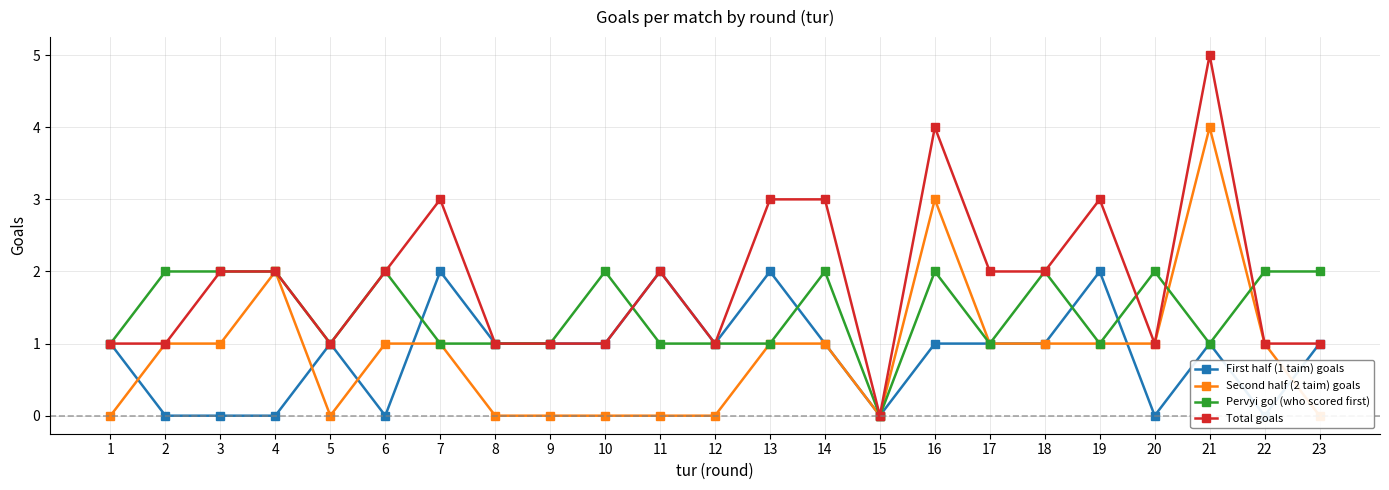

At 7, list the series in order from largest to smallest.

Total goals, First half (1 taim) goals, Second half (2 taim) goals, Pervyi gol (who scored first)